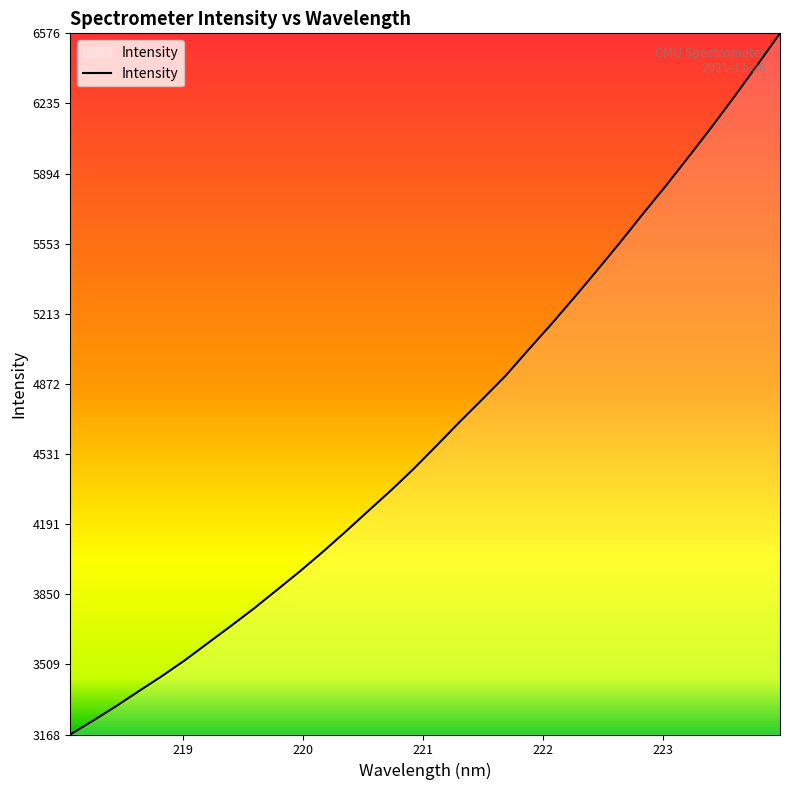

What is the minimum value shown in the chart?

3168.3